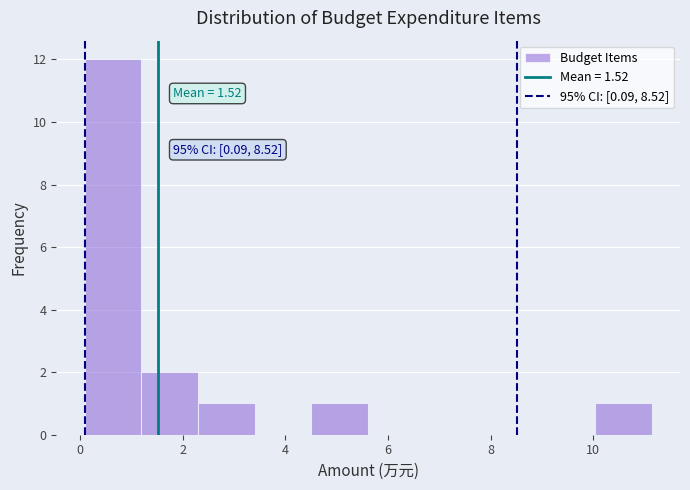

Which range on the x-axis has the tallest bar?

0.0 to 1.2